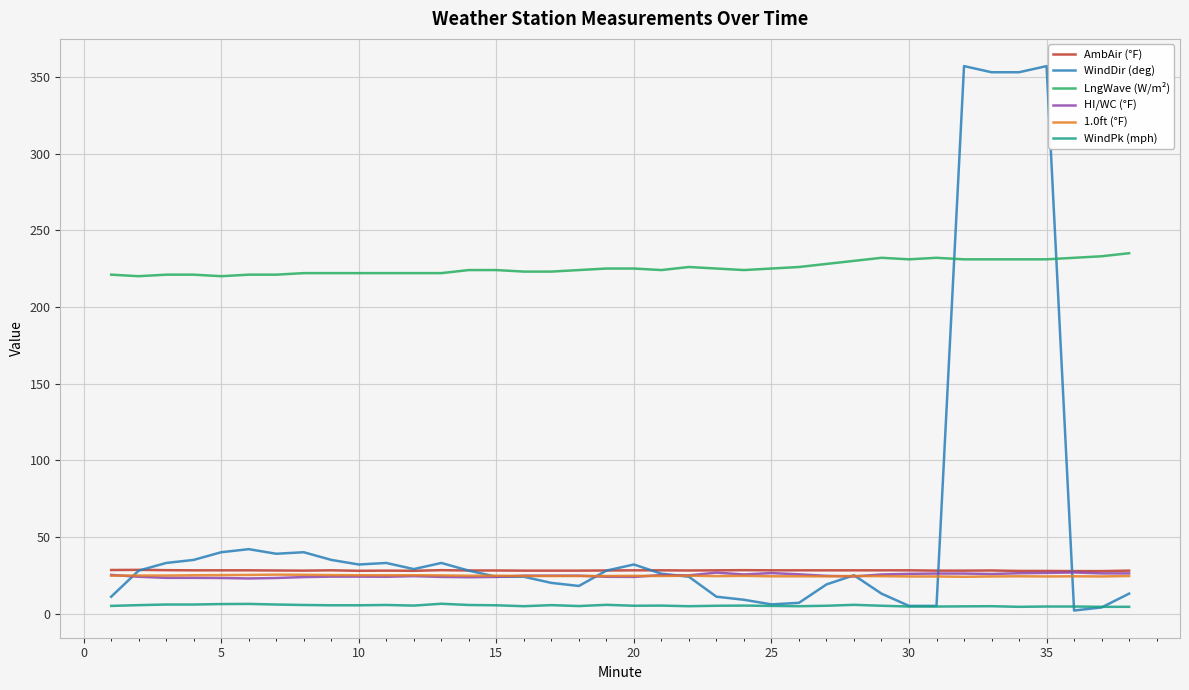

What is the maximum value for HI/WC (°F)?

26.8